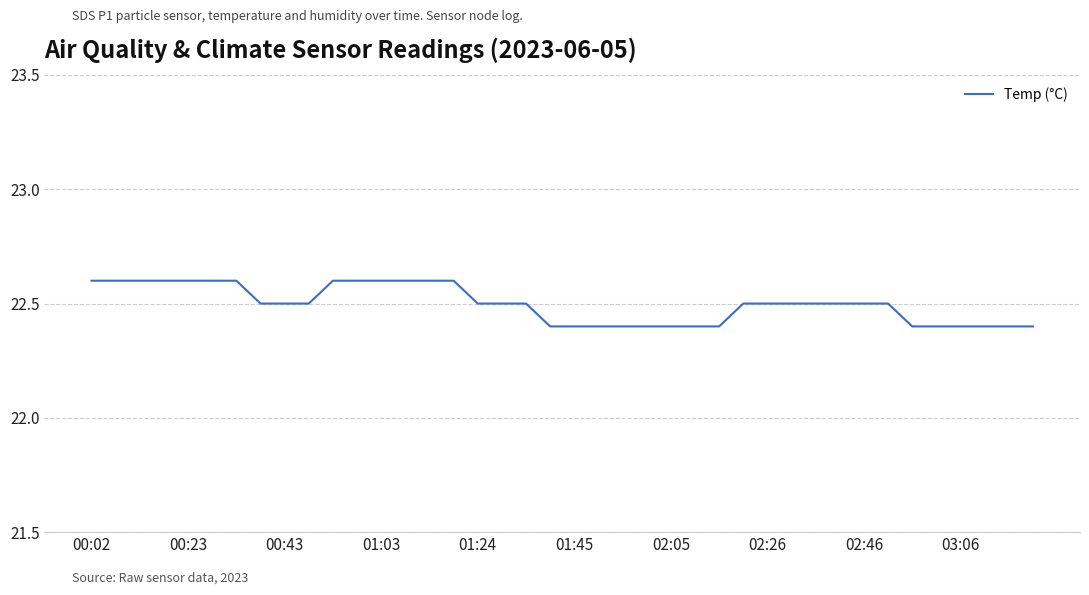

What is the smallest value displayed?

22.4